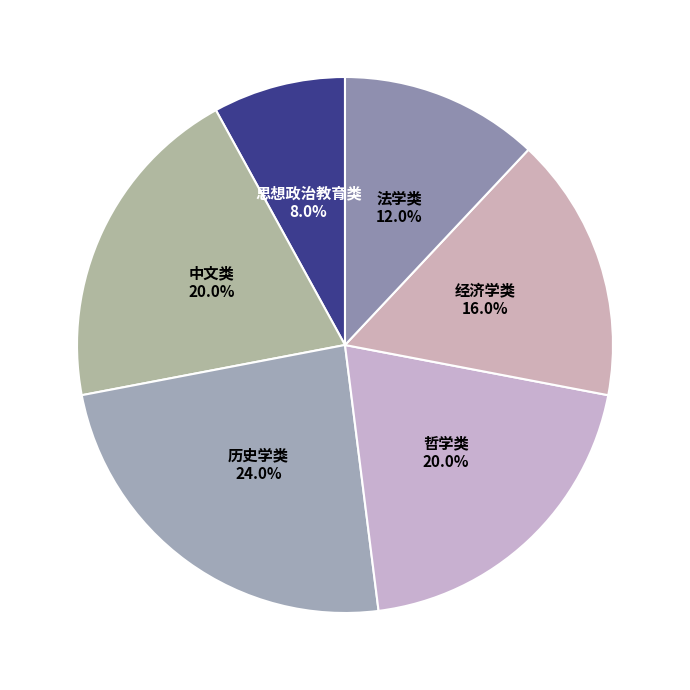

To the nearest percent, what percentage of the pie is 中文类?

20%